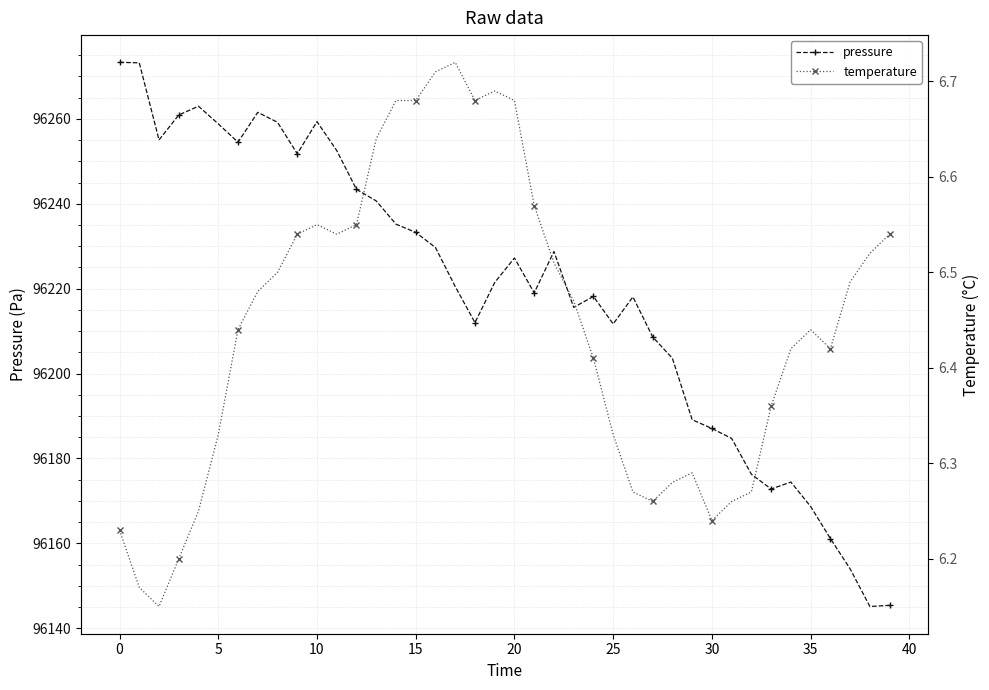

True or false: pressure and temperature cross at least once.

False